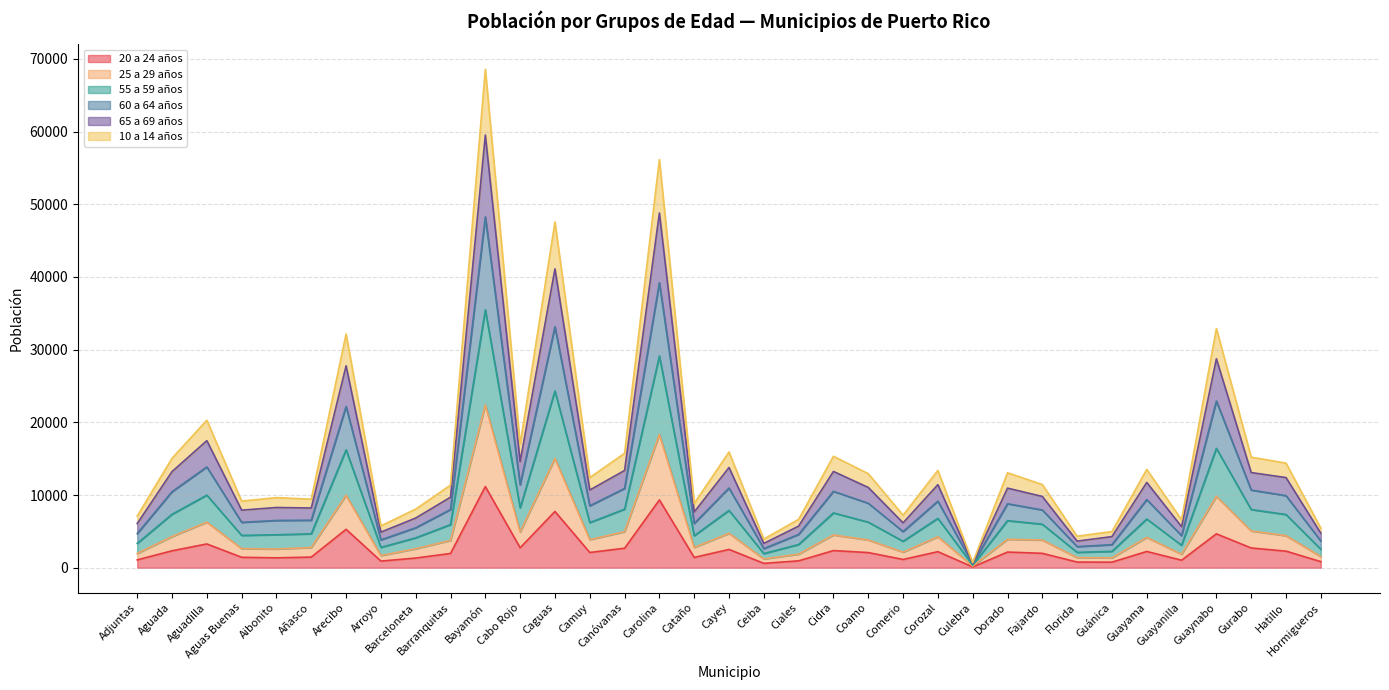

Reading left to right, list all the values displayed in this chart.

20 a 24 años: Adjuntas=1079	Aguada=2329	Aguadilla=3272	Aguas Buenas=1436	Aibonito=1361	Añasco=1467	Arecibo=5285	Arroyo=913	Barceloneta=1332	Barranquitas=1964	Bayamón=11168	Cabo Rojo=2745	Caguas=7741	Camuy=2097	Canóvanas=2684	Carolina=9330	Cataño=1417	Cayey=2518	Ceiba=600	Ciales=949	Cidra=2361	Coamo=2084	Comerio=1140	Corozal=2208	Culebra=107	Dorado=2158	Fajardo=1983	Florida=778	Guánica=766	Guayama=2239	Guayanilla=1034	Guaynabo=4662	Gurabo=2717	Hatillo=2281	Hormigueros=838
25 a 29 años: Adjuntas=1963	Aguada=4288	Aguadilla=6269	Aguas Buenas=2626	Aibonito=2574	Añasco=2781	Arecibo=9967	Arroyo=1673	Barceloneta=2611	Barranquitas=3758	Bayamón=22406	Cabo Rojo=4913	Caguas=15047	Camuy=3859	Canóvanas=4964	Carolina=18343	Cataño=2788	Cayey=4738	Ceiba=1203	Ciales=1874	Cidra=4511	Coamo=3813	Comerio=2141	Corozal=4261	Culebra=212	Dorado=3918	Fajardo=3808	Florida=1389	Guánica=1355	Guayama=4172	Guayanilla=1845	Guaynabo=9812	Gurabo=5055	Hatillo=4410	Hormigueros=1531
55 a 59 años: Adjuntas=6074	Aguada=13224	Aguadilla=17482	Aguas Buenas=7921	Aibonito=8286	Añasco=8216	Arecibo=27778	Arroyo=4900	Barceloneta=6836	Barranquitas=9704	Bayamón=59527	Cabo Rojo=14596	Caguas=41119	Camuy=10692	Canóvanas=13378	Carolina=48808	Cataño=7668	Cayey=13790	Ceiba=3345	Ciales=5724	Cidra=13247	Coamo=11045	Comerio=6174	Corozal=11428	Culebra=633	Dorado=10951	Fajardo=9805	Florida=3659	Guánica=4282	Guayama=11732	Guayanilla=5645	Guaynabo=28747	Gurabo=13092	Hatillo=12404	Hormigueros=4749
60 a 64 años: Adjuntas=7113	Aguada=15059	Aguadilla=20292	Aguas Buenas=9167	Aibonito=9646	Añasco=9428	Arecibo=32155	Arroyo=5755	Barceloneta=8067	Barranquitas=11366	Bayamón=68574	Cabo Rojo=16986	Caguas=47563	Camuy=12402	Canóvanas=15743	Carolina=56160	Cataño=8843	Cayey=15923	Ceiba=3946	Ciales=6662	Cidra=15335	Coamo=12941	Comerio=7224	Corozal=13391	Culebra=698	Dorado=13064	Fajardo=11445	Florida=4340	Guánica=4978	Guayama=13530	Guayanilla=6597	Guaynabo=32908	Gurabo=15211	Hatillo=14388	Hormigueros=5438
65 a 69 años: Adjuntas=4693	Aguada=10456	Aguadilla=13868	Aguas Buenas=6241	Aibonito=6504	Añasco=6535	Arecibo=22186	Arroyo=3830	Barceloneta=5498	Barranquitas=8006	Bayamón=48267	Cabo Rojo=11413	Caguas=33147	Camuy=8518	Canóvanas=10907	Carolina=39207	Cataño=6080	Cayey=10969	Ceiba=2626	Ciales=4583	Cidra=10509	Coamo=8863	Comerio=4971	Corozal=9157	Culebra=504	Dorado=8799	Fajardo=7945	Florida=2902	Guánica=3170	Guayama=9373	Guayanilla=4412	Guaynabo=22930	Gurabo=10681	Hatillo=9916	Hormigueros=3677
10 a 14 años: Adjuntas=3344	Aguada=7351	Aguadilla=9987	Aguas Buenas=4447	Aibonito=4536	Añasco=4665	Arecibo=16214	Arroyo=2797	Barceloneta=4108	Barranquitas=5932	Bayamón=35482	Cabo Rojo=8236	Caguas=24314	Camuy=6204	Canóvanas=8055	Carolina=29121	Cataño=4401	Cayey=7884	Ceiba=1942	Ciales=3197	Cidra=7538	Coamo=6271	Comerio=3634	Corozal=6788	Culebra=355	Dorado=6476	Fajardo=5987	Florida=2116	Guánica=2251	Guayama=6701	Guayanilla=3087	Guaynabo=16419	Gurabo=8004	Hatillo=7318	Hormigueros=2538